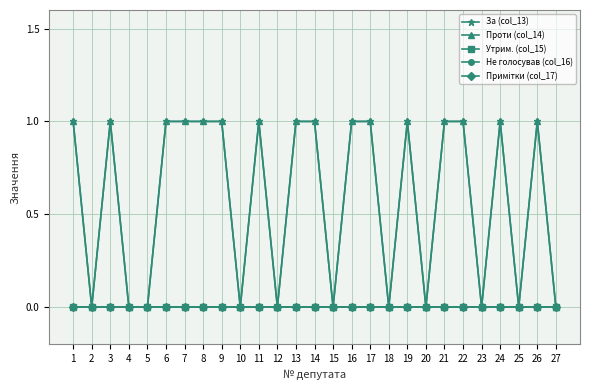

Reading left to right, what are all the values shown in this chart?

За (col_13): 1=1	2=0	3=1	4=0	5=0	6=1	7=1	8=1	9=1	10=0	11=1	12=0	13=1	14=1	15=0	16=1	17=1	18=0	19=1	20=0	21=1	22=1	23=0	24=1	25=0	26=1	27=0
Проти (col_14): 1=1	2=0	3=1	4=0	5=0	6=1	7=1	8=1	9=1	10=0	11=1	12=0	13=1	14=1	15=0	16=1	17=1	18=0	19=1	20=0	21=1	22=1	23=0	24=1	25=0	26=1	27=0
Утрим. (col_15): 1=0	2=0	3=0	4=0	5=0	6=0	7=0	8=0	9=0	10=0	11=0	12=0	13=0	14=0	15=0	16=0	17=0	18=0	19=0	20=0	21=0	22=0	23=0	24=0	25=0	26=0	27=0
Не голосував (col_16): 1=0	2=0	3=0	4=0	5=0	6=0	7=0	8=0	9=0	10=0	11=0	12=0	13=0	14=0	15=0	16=0	17=0	18=0	19=0	20=0	21=0	22=0	23=0	24=0	25=0	26=0	27=0
Примітки (col_17): 1=0	2=0	3=0	4=0	5=0	6=0	7=0	8=0	9=0	10=0	11=0	12=0	13=0	14=0	15=0	16=0	17=0	18=0	19=0	20=0	21=0	22=0	23=0	24=0	25=0	26=0	27=0